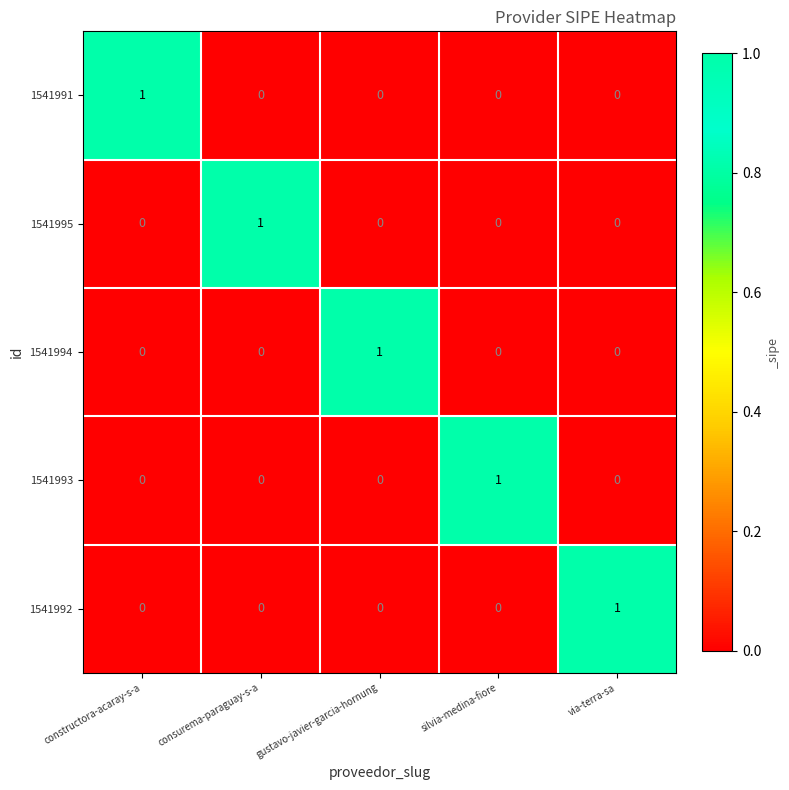

Count the number of categories in the chart.

5